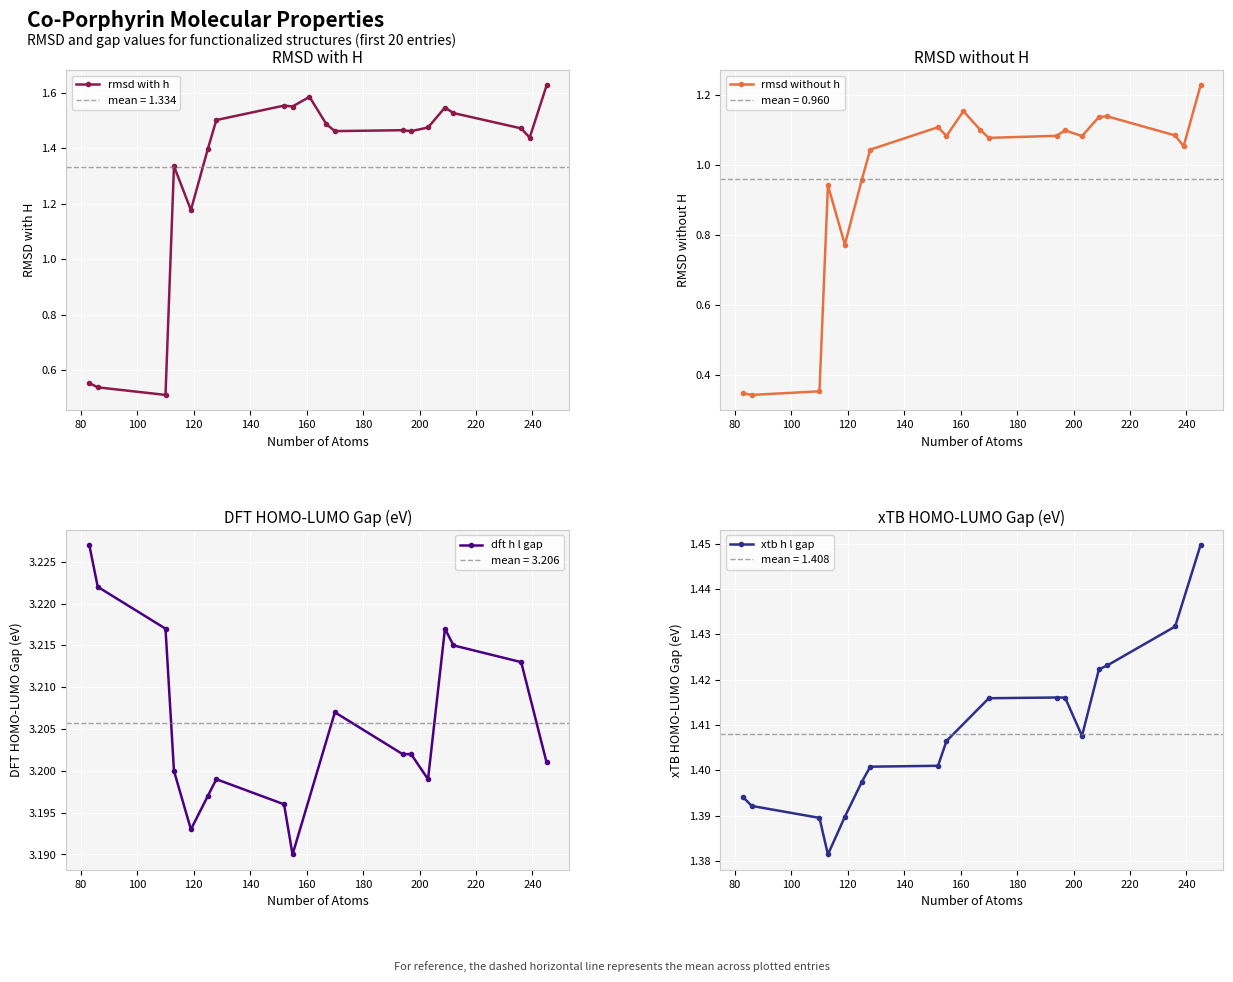

What is the sum of the rmsd_without_h values at 209 and 110?

1.5